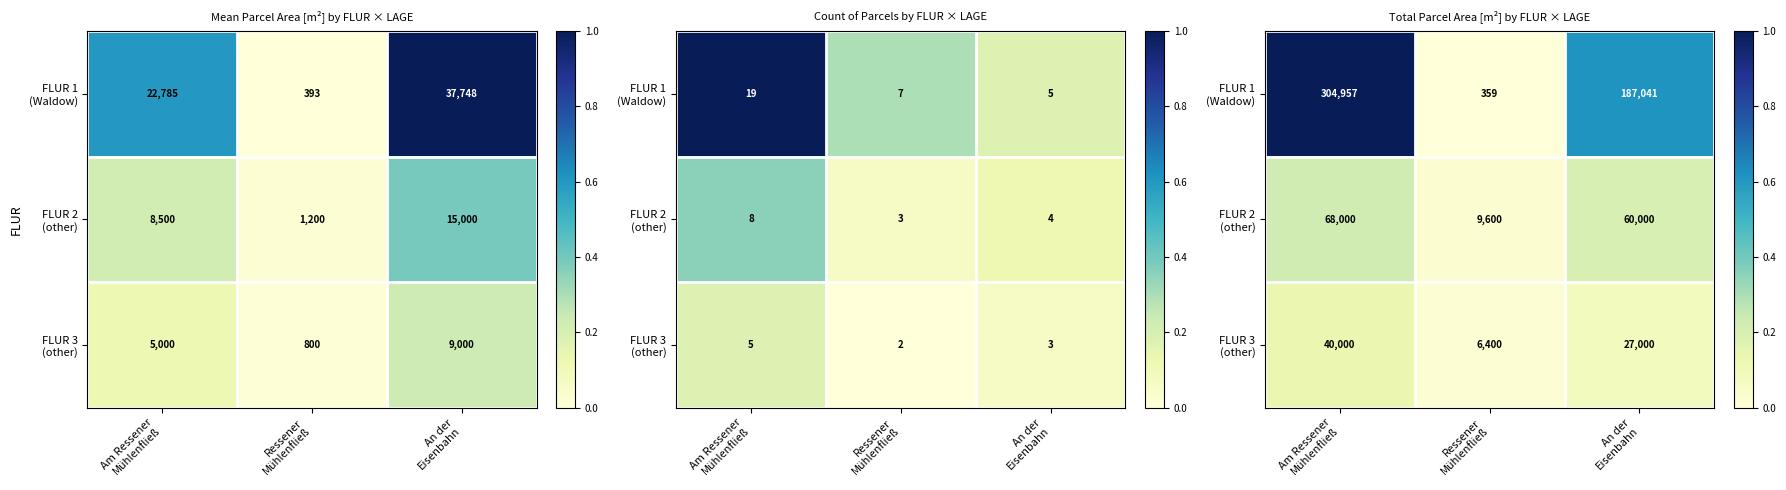

True or false: FLUR 3 (other) has a value of 0.0 at Ressener Mühlenfließ.

True